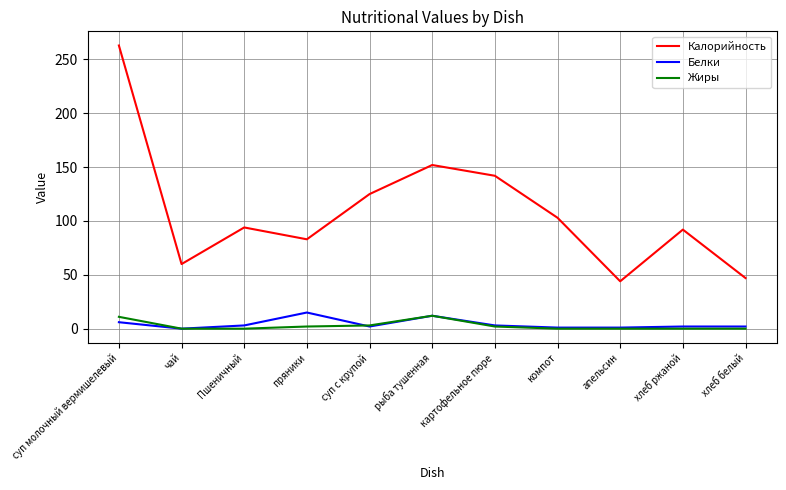

What is the maximum value shown in the chart?

263